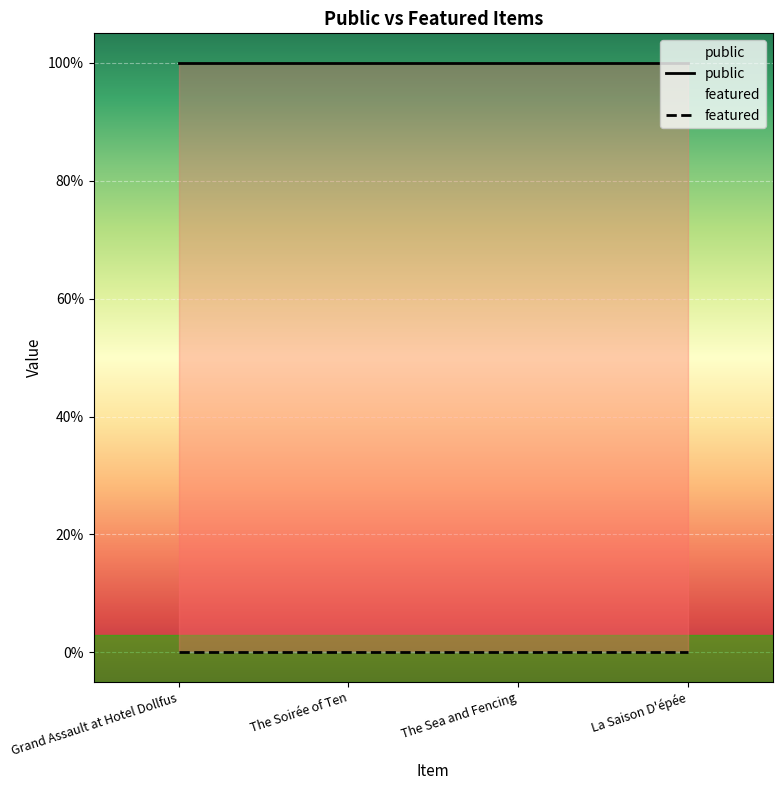

At how many categories does at least one series exceed 0?

4